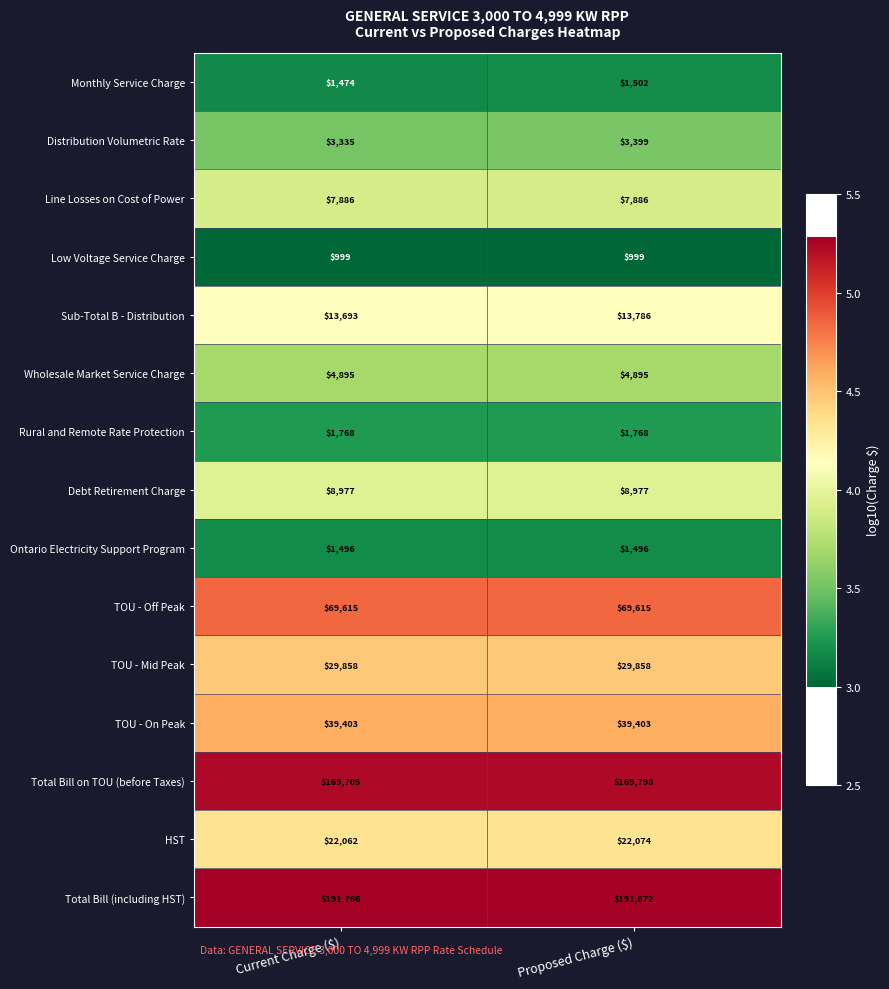

Rank the series by their maximum value, from lowest to highest.

Low Voltage Service Charge, Ontario Electricity Support Program, Monthly Service Charge, Rural and Remote Rate Protection, Distribution Volumetric Rate, Wholesale Market Service Charge, Line Losses on Cost of Power, Debt Retirement Charge, Sub-Total B - Distribution, HST, TOU - Mid Peak, TOU - On Peak, TOU - Off Peak, Total Bill on TOU (before Taxes), Total Bill (including HST)